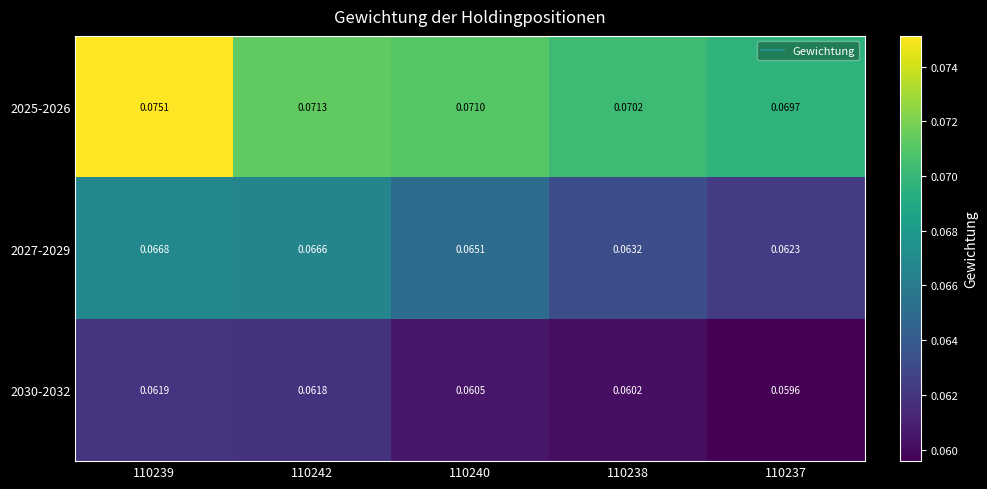

Is the value of 2027-2029 at 110237 greater than the value of 2025-2026 at 110242?

No